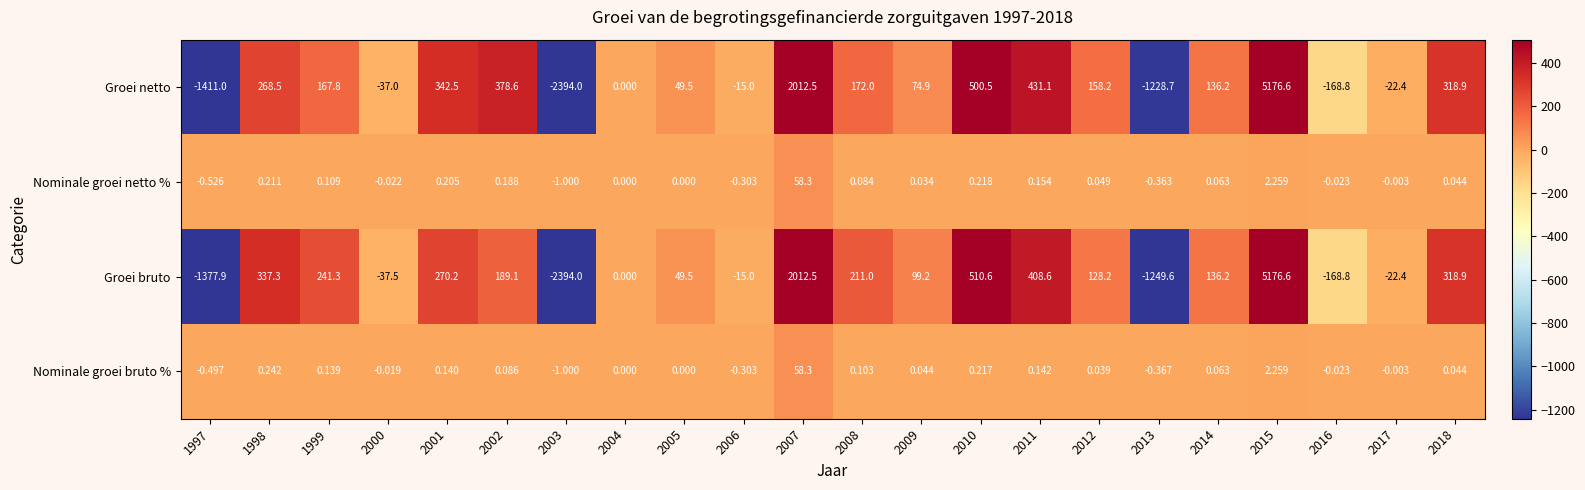

Which label corresponds to the smallest value in the chart?

2003